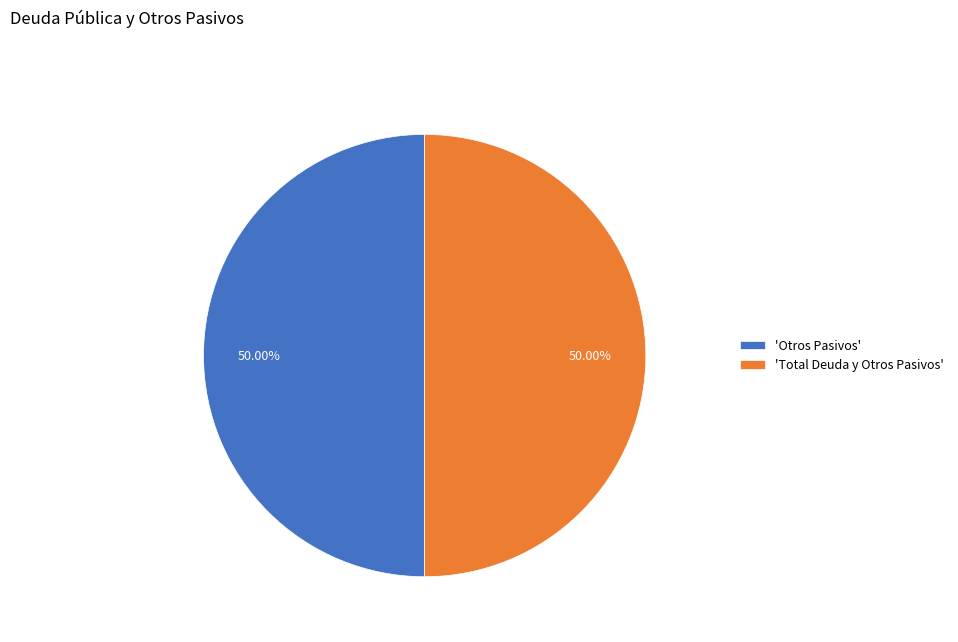

What is the ratio of the value at 'Total Deuda y Otros Pasivos' to the value at 'Otros Pasivos'?

1.0